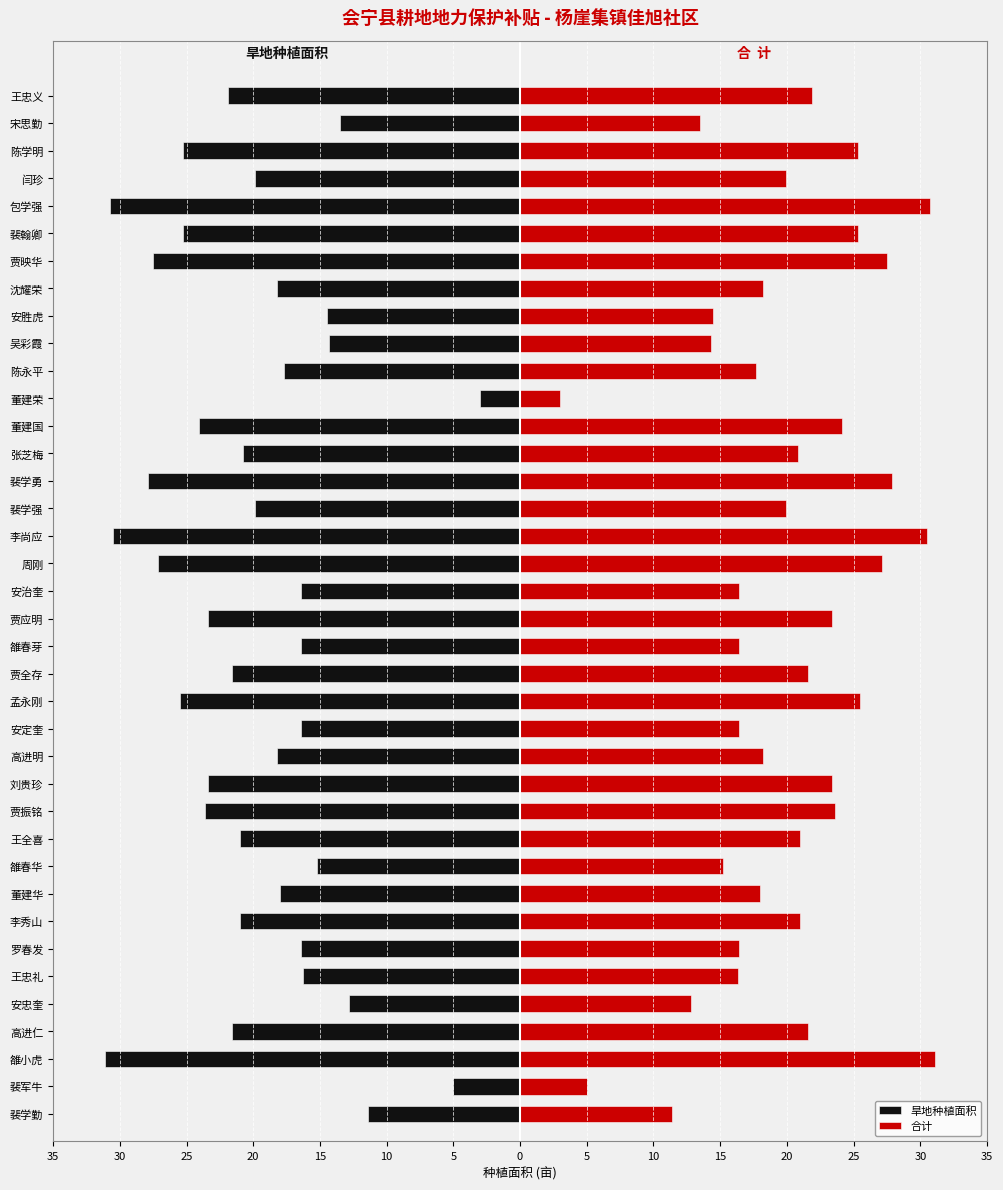

Between 安定奎 and 董建荣, which series saw the biggest shift?

旱地种植面积